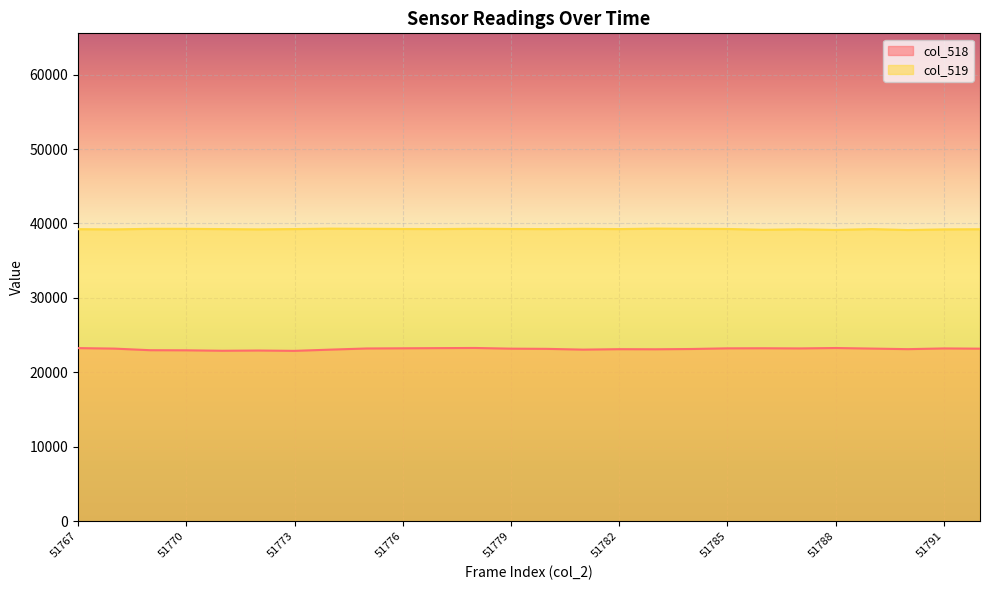

What is the maximum value for col_519?

39314